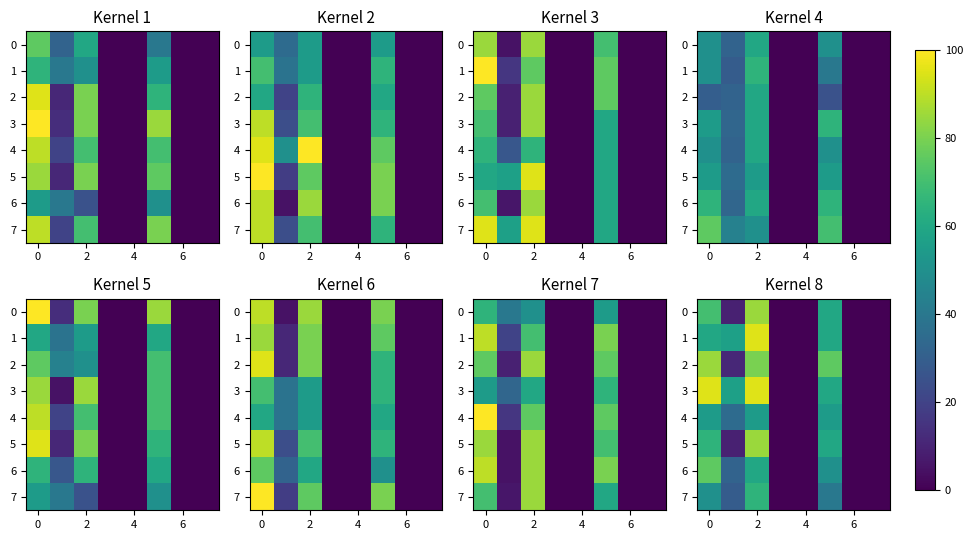

What is the sum of all 1 values?

272